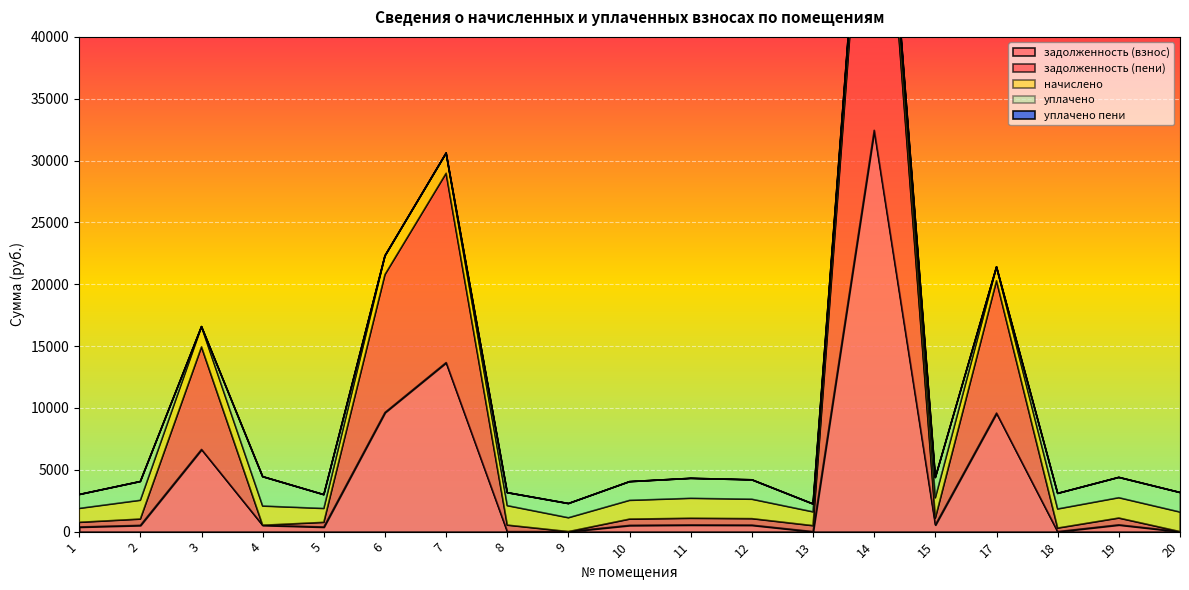

List the series in order of their peak value, lowest first.

уплачено пени, начислено, уплачено, задолженность (взнос), задолженность (пени)